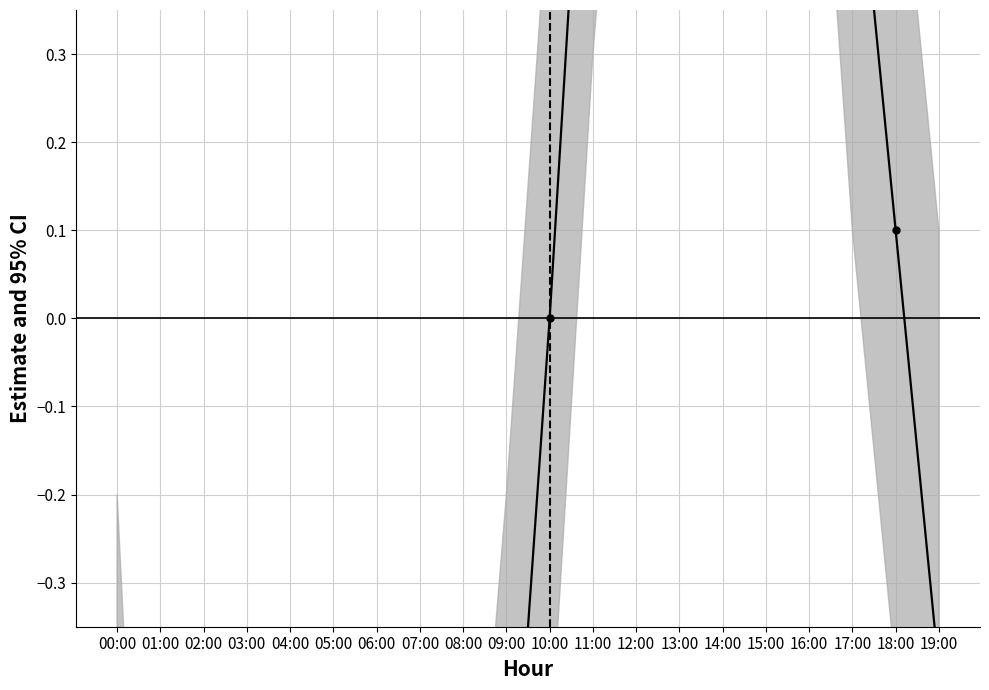

How many negative values are there?

11